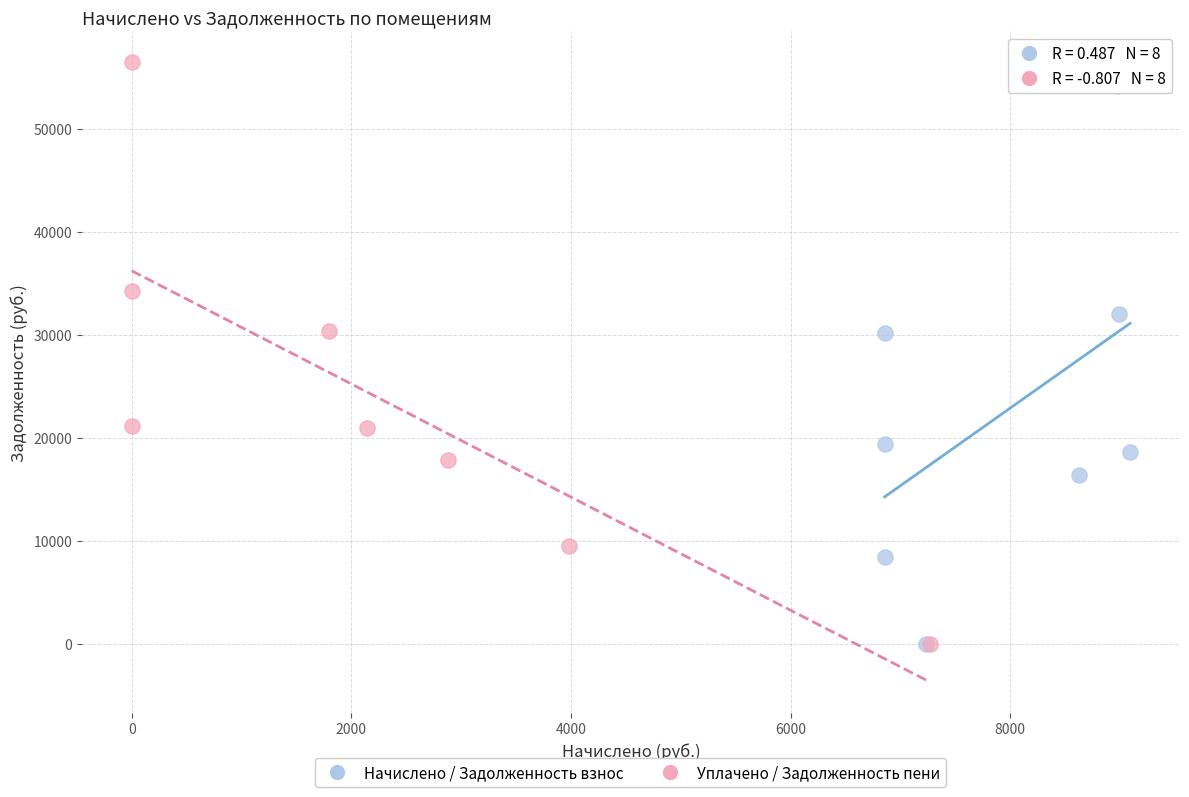

Which series has the widest spread of Y values?

Уплачено / Задолженность пени